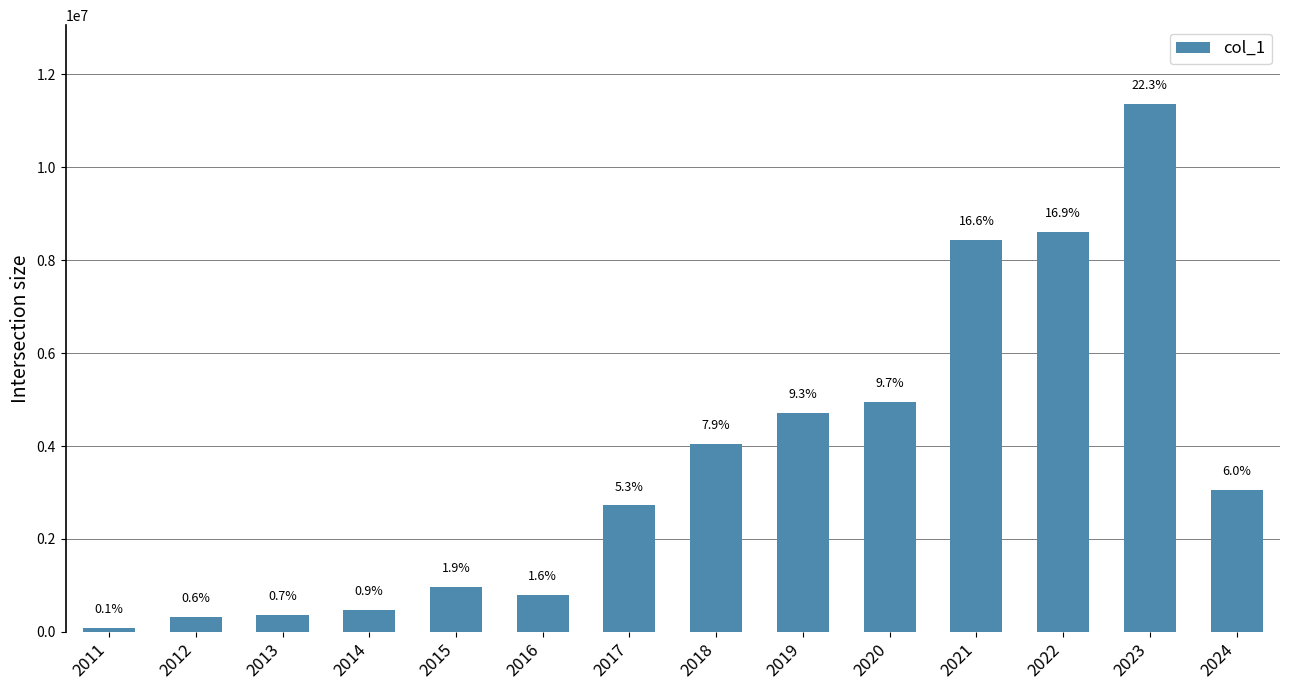

Does the chart contain any negative values?

No